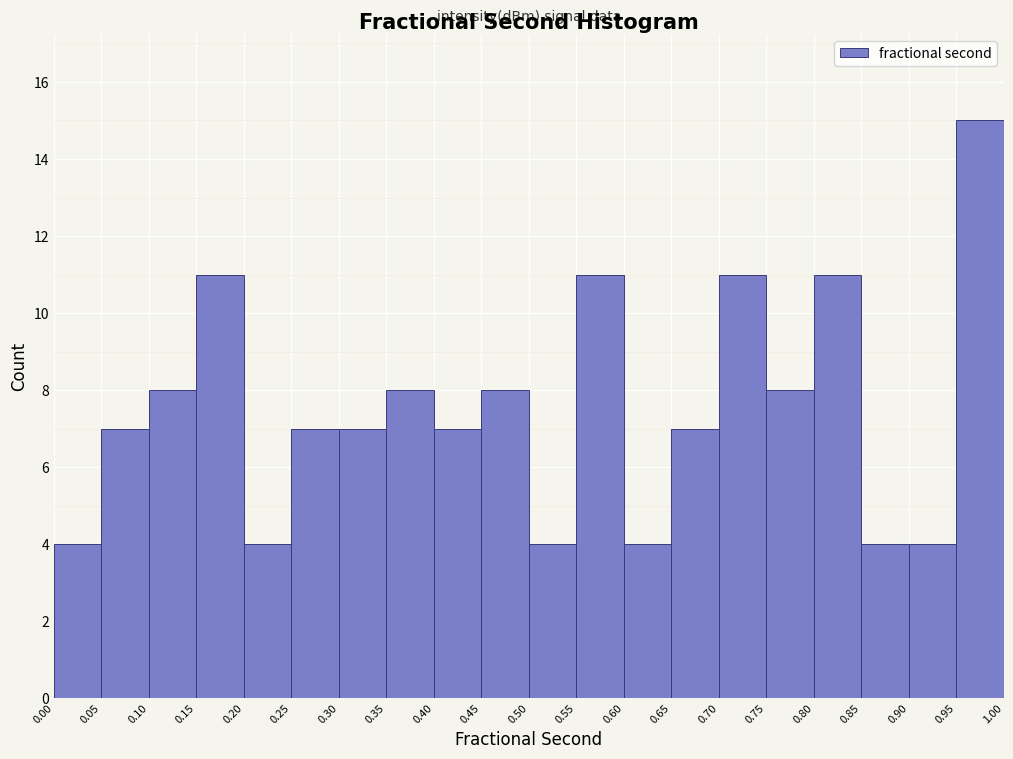

Reading left to right, list every bar in this chart as the range it spans on the x-axis followed by its height. The values are not printed on the chart, so give them approximately, as read against the axis.

0.00 to 0.05: 4
0.05 to 0.10: 7
0.10 to 0.15: 8
0.15 to 0.20: 11
0.20 to 0.25: 4
0.25 to 0.30: 7
0.30 to 0.35: 7
0.35 to 0.40: 8
0.40 to 0.45: 7
0.45 to 0.50: 8
0.50 to 0.55: 4
0.55 to 0.60: 11
0.60 to 0.65: 4
0.65 to 0.70: 7
0.70 to 0.75: 11
0.75 to 0.80: 8
0.80 to 0.85: 11
0.85 to 0.90: 4
0.90 to 0.95: 4
0.95 to 1.00: 15